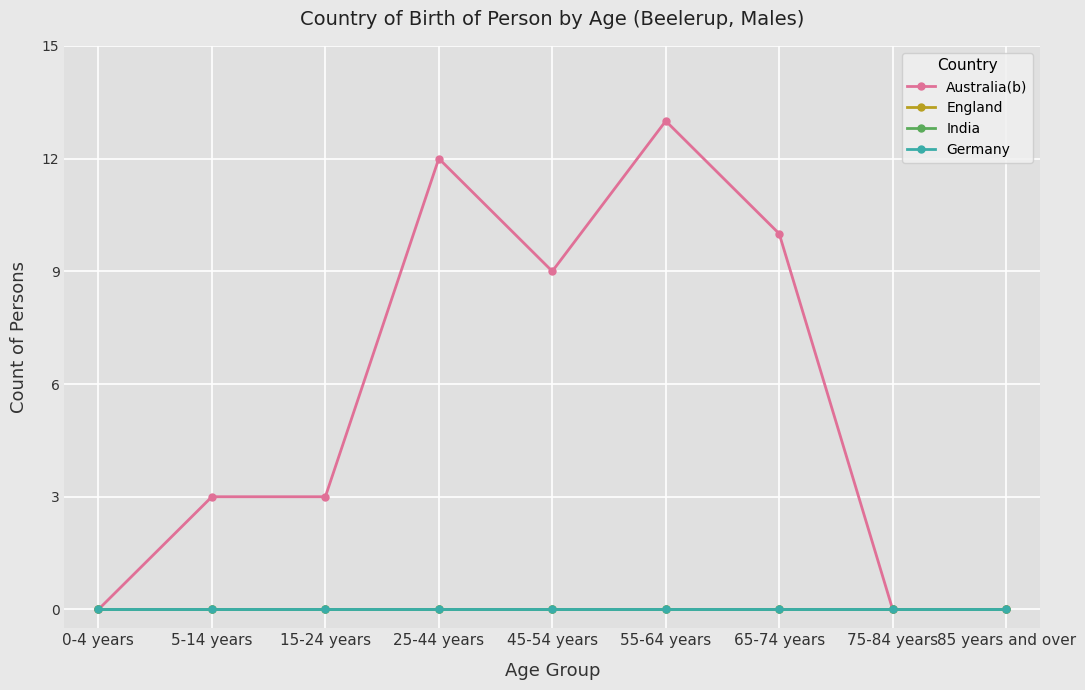

Reading left to right, list all the values displayed in this chart.

Australia(b): 0-4 years=0	5-14 years=3	15-24 years=3	25-44 years=12	45-54 years=9	55-64 years=13	65-74 years=10	75-84 years=0	85 years and over=0
England: 0-4 years=0	5-14 years=0	15-24 years=0	25-44 years=0	45-54 years=0	55-64 years=0	65-74 years=0	75-84 years=0	85 years and over=0
India: 0-4 years=0	5-14 years=0	15-24 years=0	25-44 years=0	45-54 years=0	55-64 years=0	65-74 years=0	75-84 years=0	85 years and over=0
Germany: 0-4 years=0	5-14 years=0	15-24 years=0	25-44 years=0	45-54 years=0	55-64 years=0	65-74 years=0	75-84 years=0	85 years and over=0